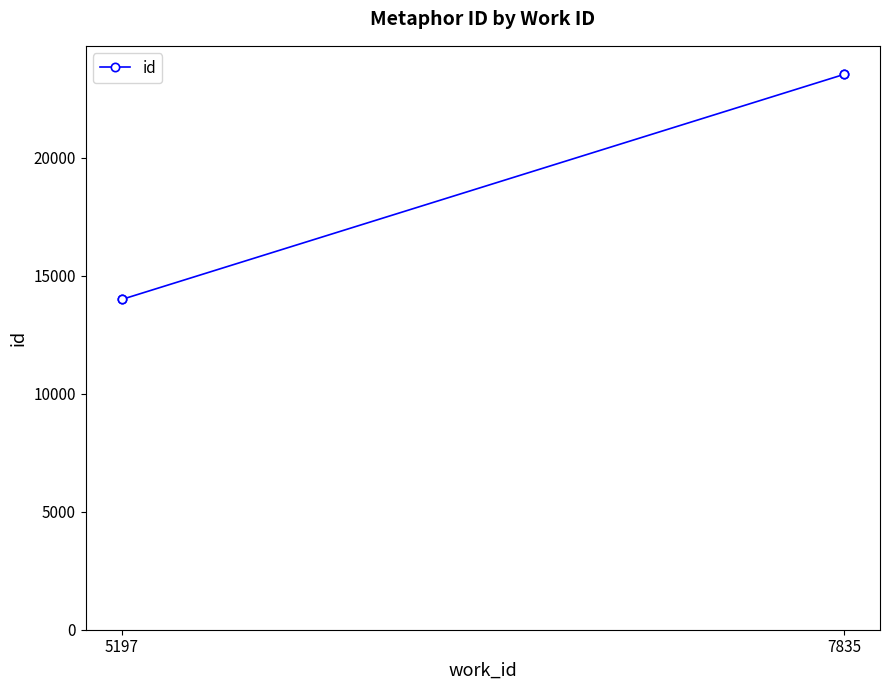

Is it true that the value at 7835 is 23574?

True